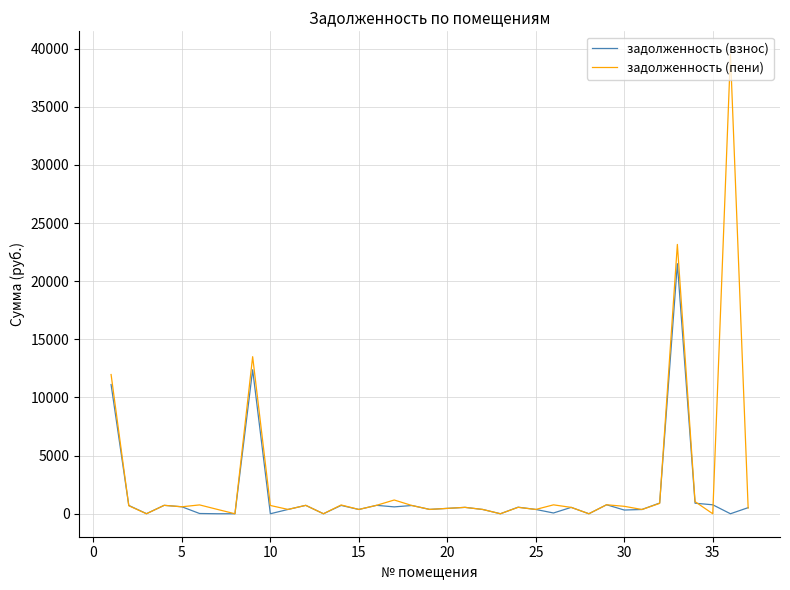

List the series in order of their peak value, lowest first.

задолженность (взнос), задолженность (пени)